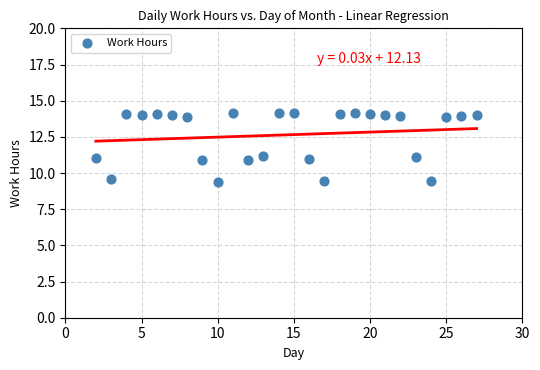

What is the range of Y values (max minus min)?

4.8